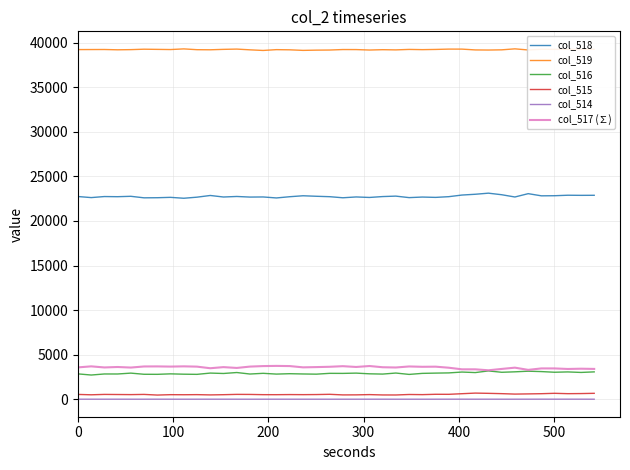

True or false: col_515 and col_517 (∑) cross at least once.

False